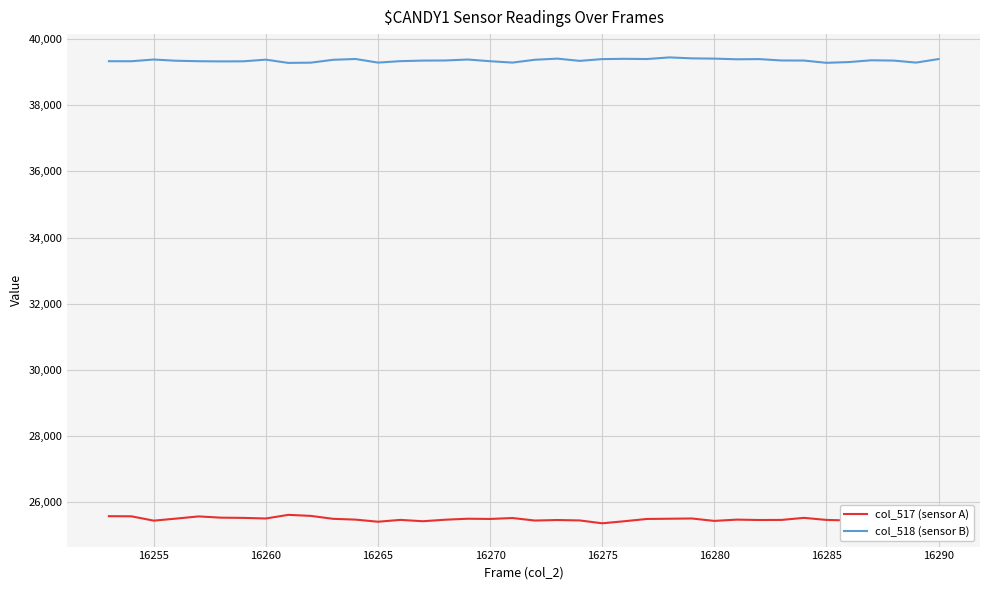

Rank the series by their average value, from highest to lowest.

col_518 (sensor B), col_517 (sensor A)